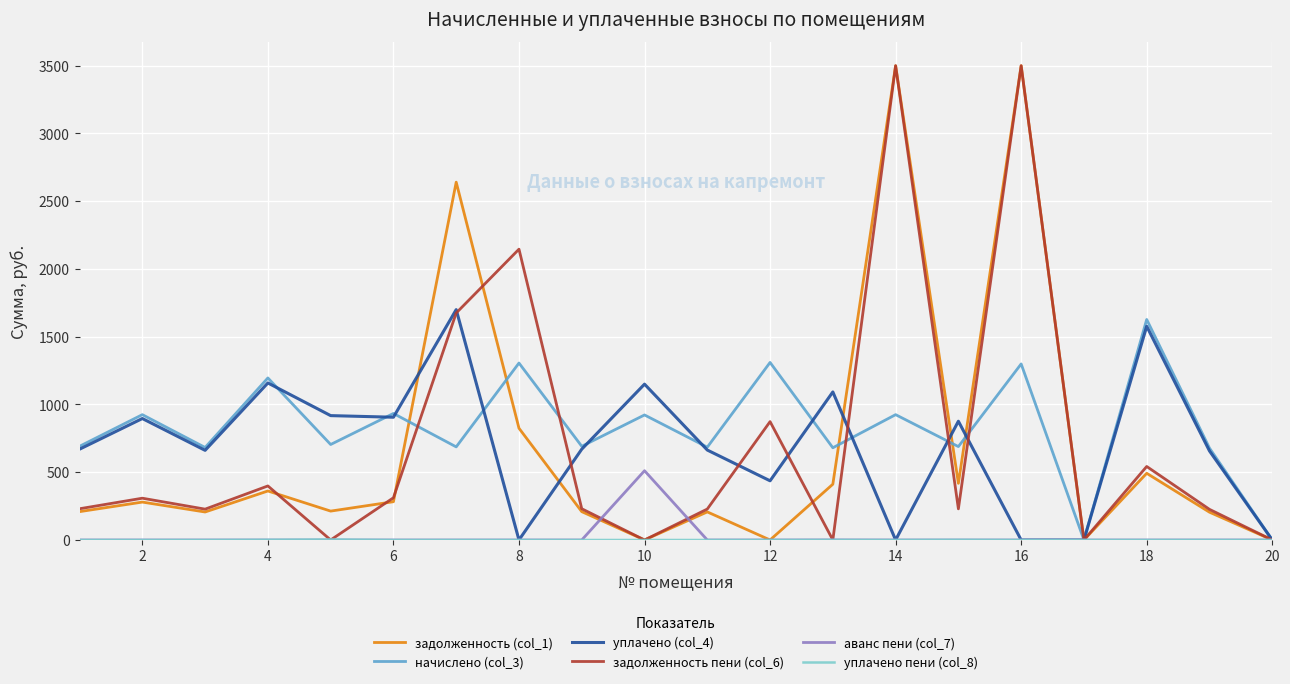

What is the maximum value shown in the chart?

3500.0